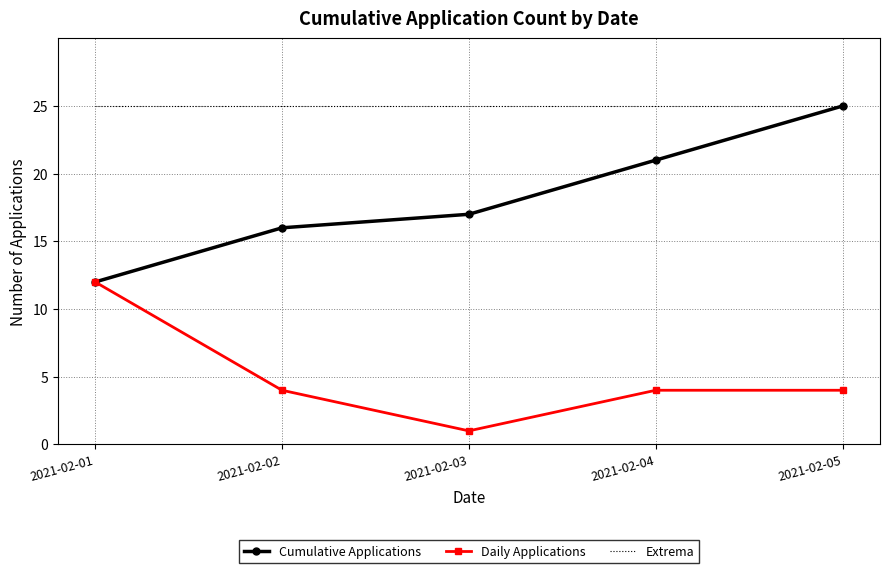

What is the highest value of the Extrema series?

25